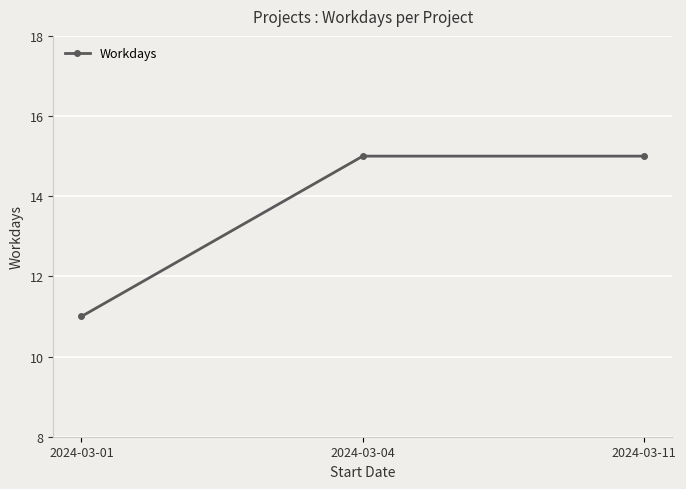

True or false: the data shows 20 at 2024-03-01.

False